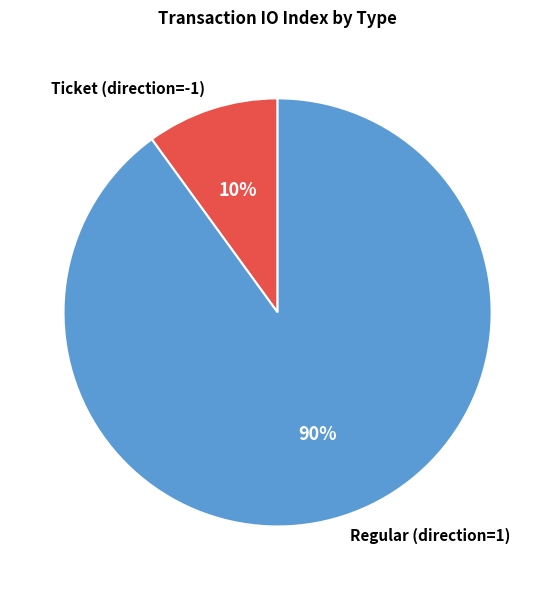

What is the smallest slice in the pie chart?

Ticket (direction=-1)